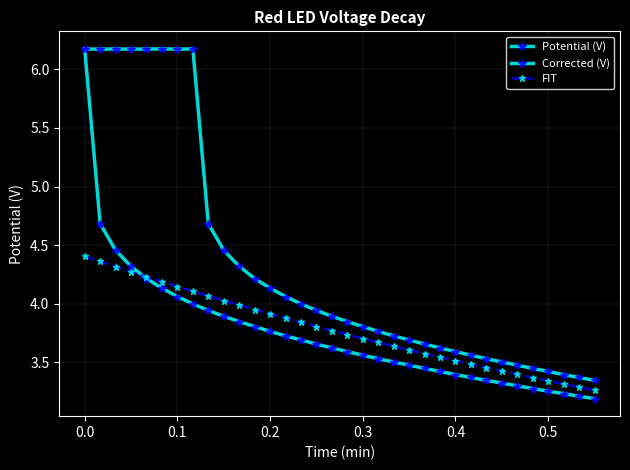

How many lines are shown in the chart?

3